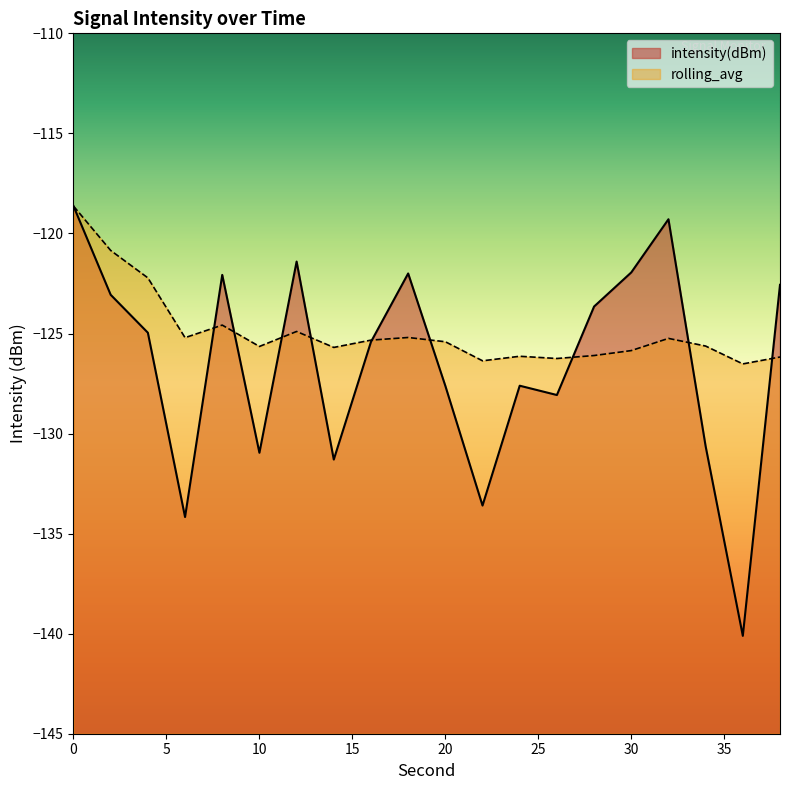

Where do rolling_avg and intensity(dBm) first cross each other?

6 and 8